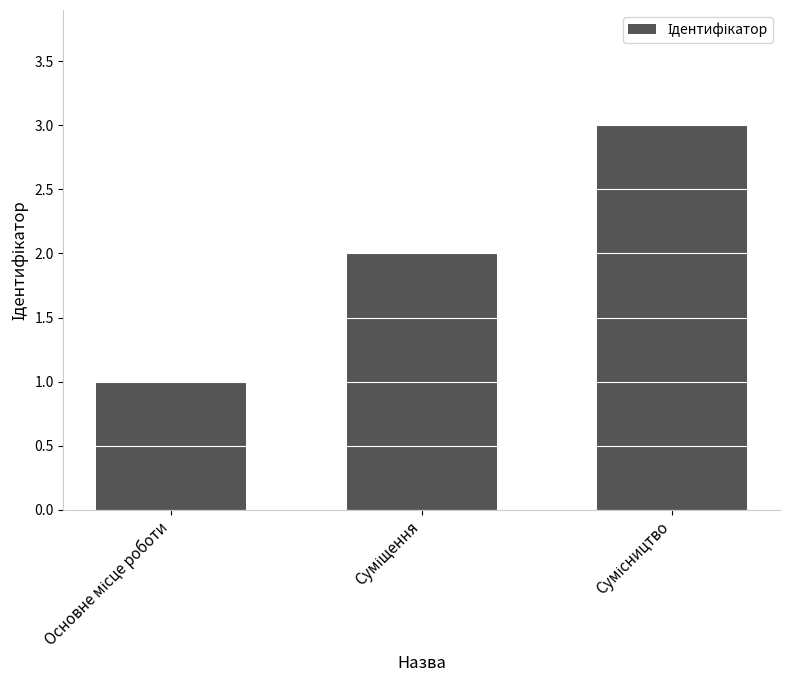

What is the sum of all values?

6